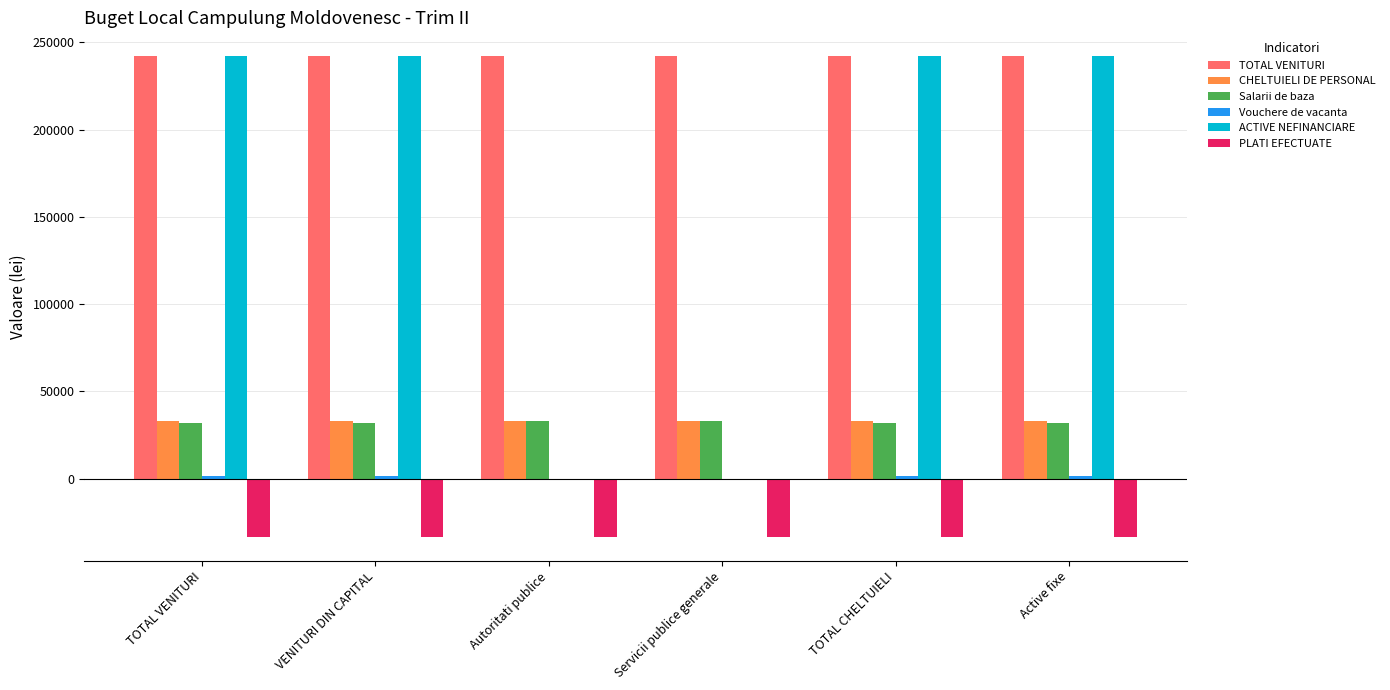

What is the maximum value shown in the chart?

242000